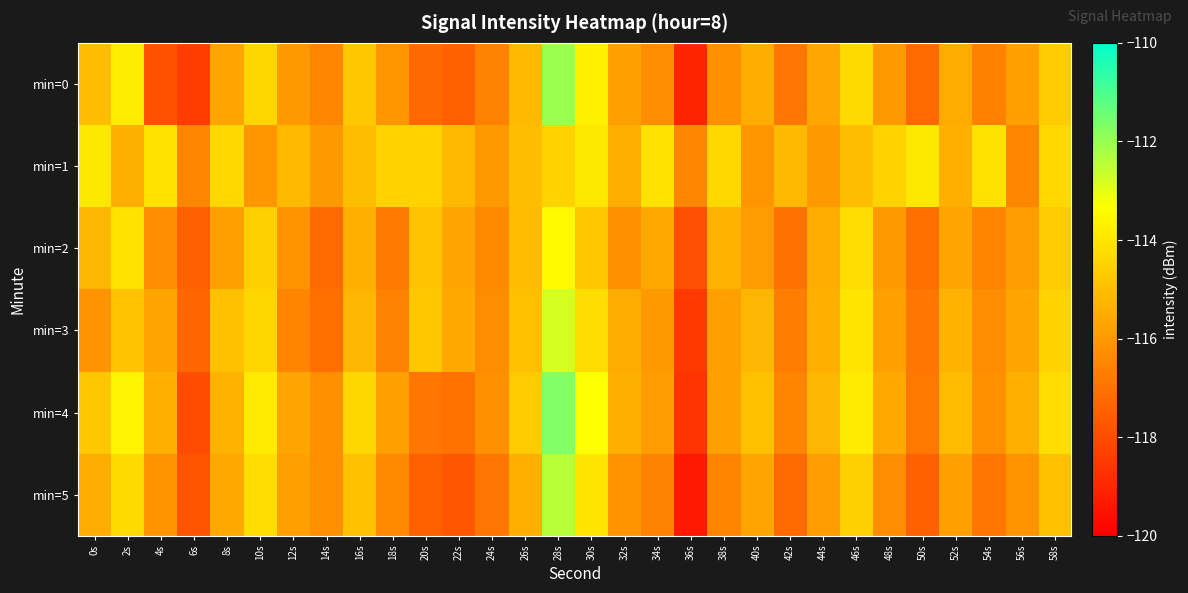

What is the difference between the highest and lowest values at 36s?

2.8